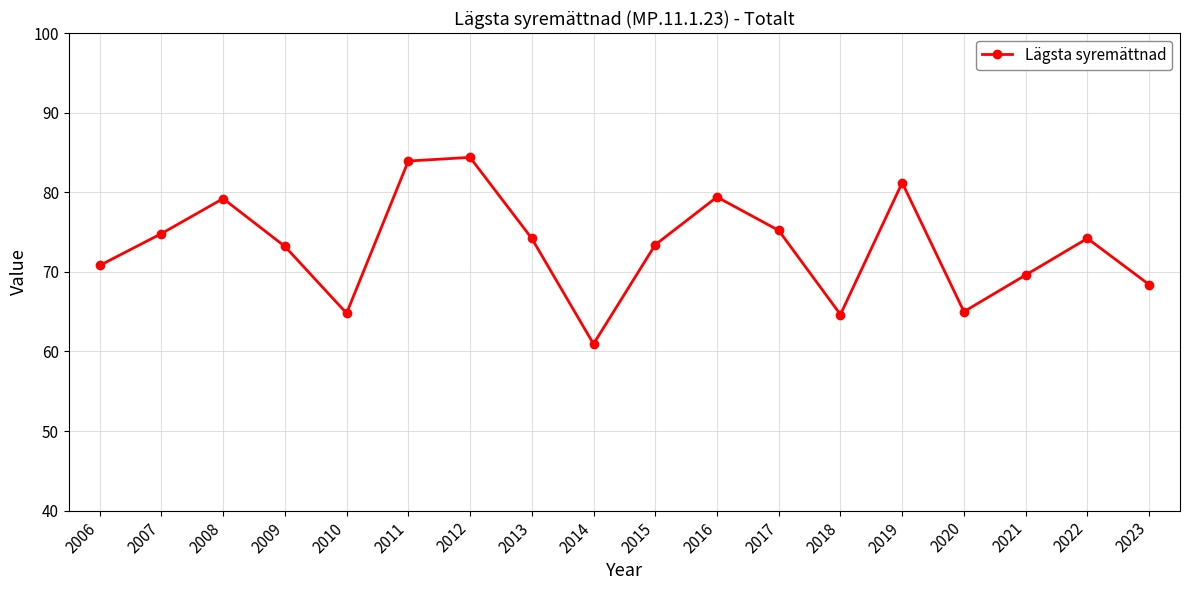

How many distinct data groups are displayed?

1